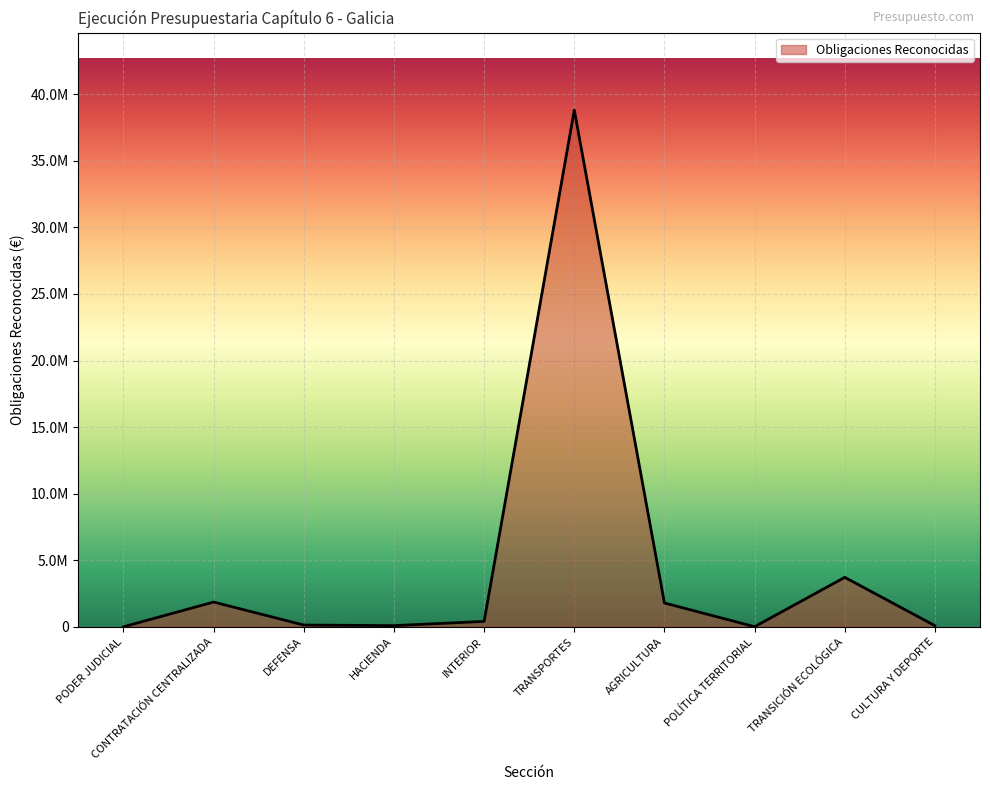

How many interior local peaks (higher than both neighbors) does the data have?

3